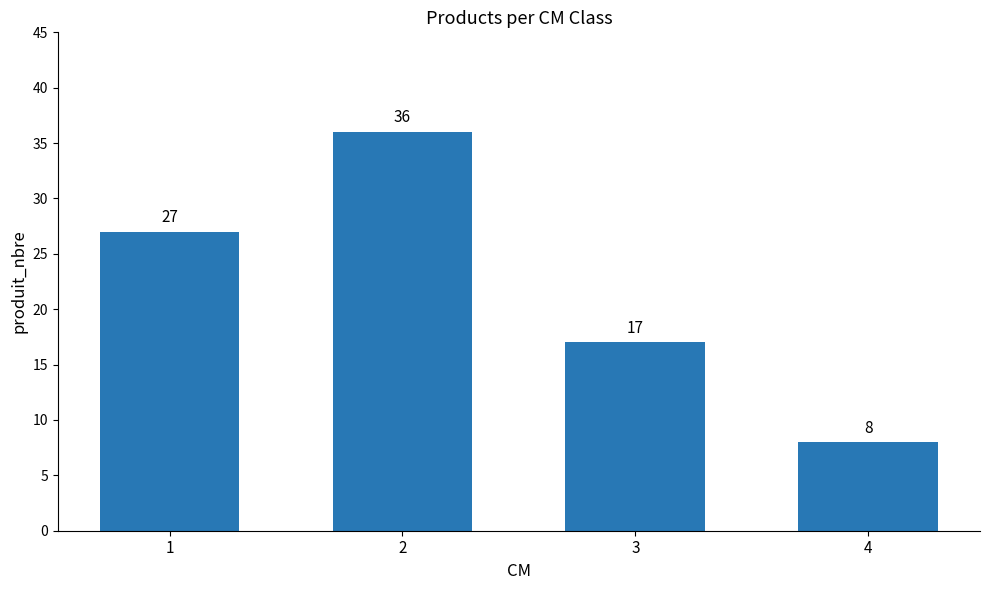

Rank the categories by value from lowest to highest.

4, 3, 1, 2